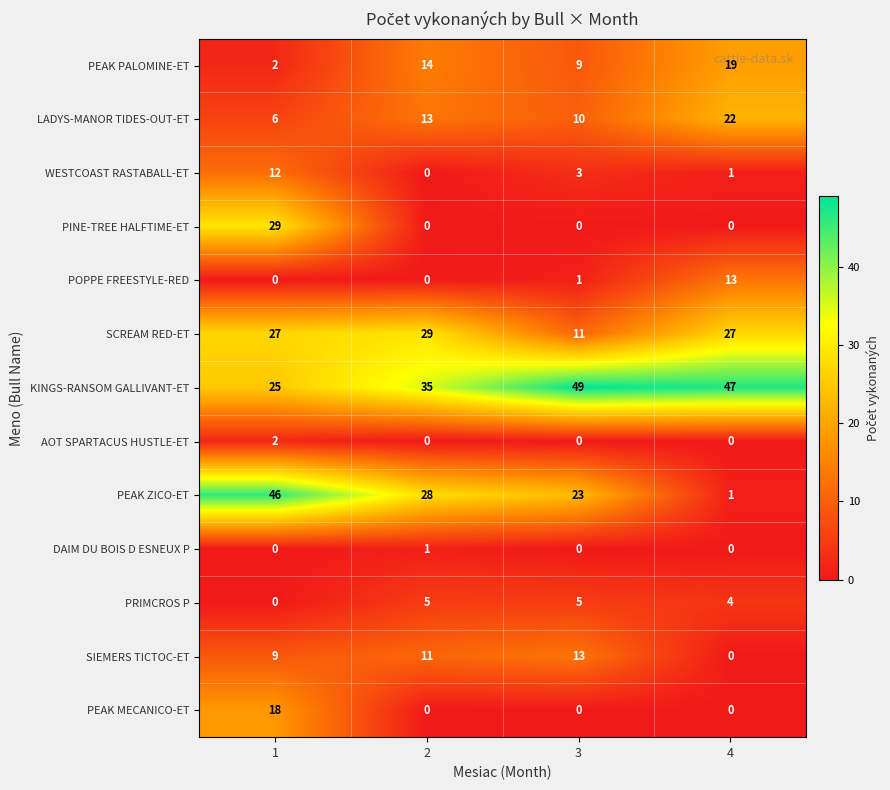

What is the maximum value shown in the chart?

49